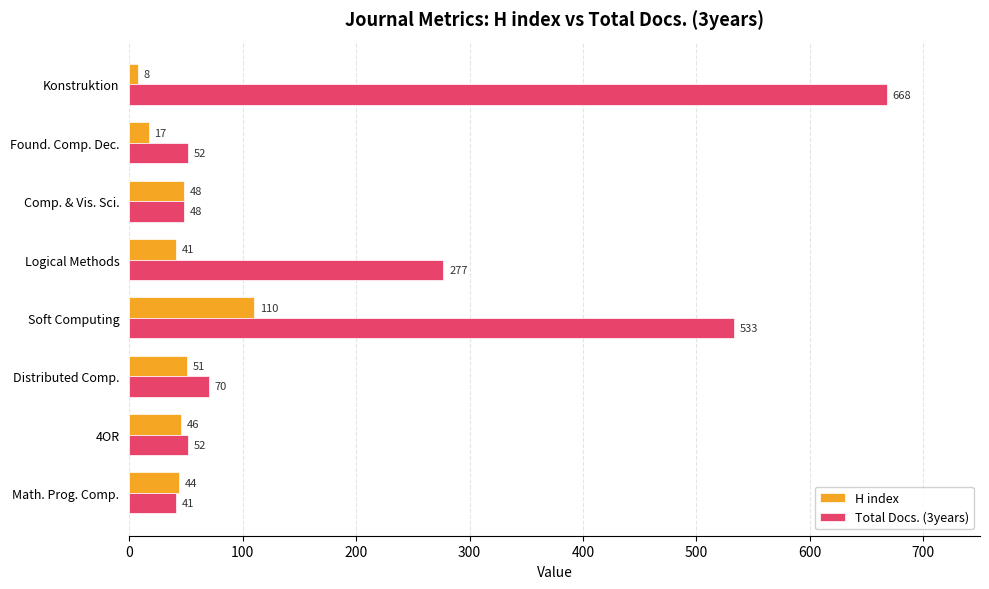

Rank the series by their maximum value, from highest to lowest.

Total Docs. (3years), H index